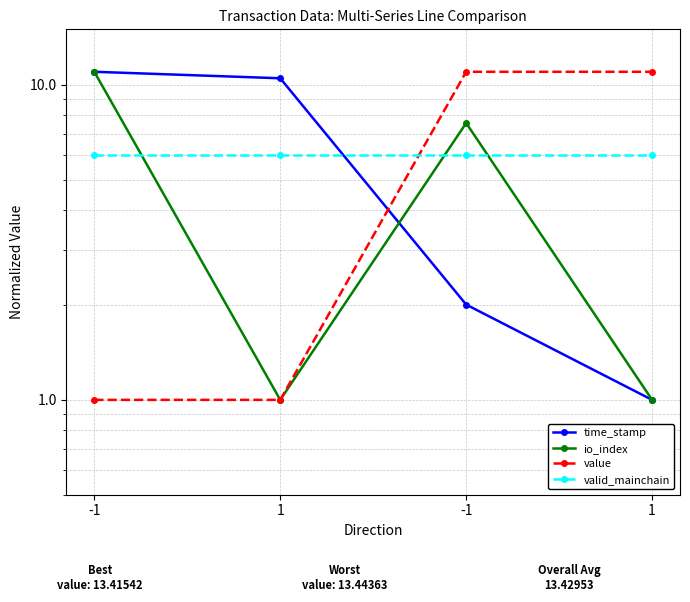

Is it true that time_stamp equals 1.0 at 1?

True